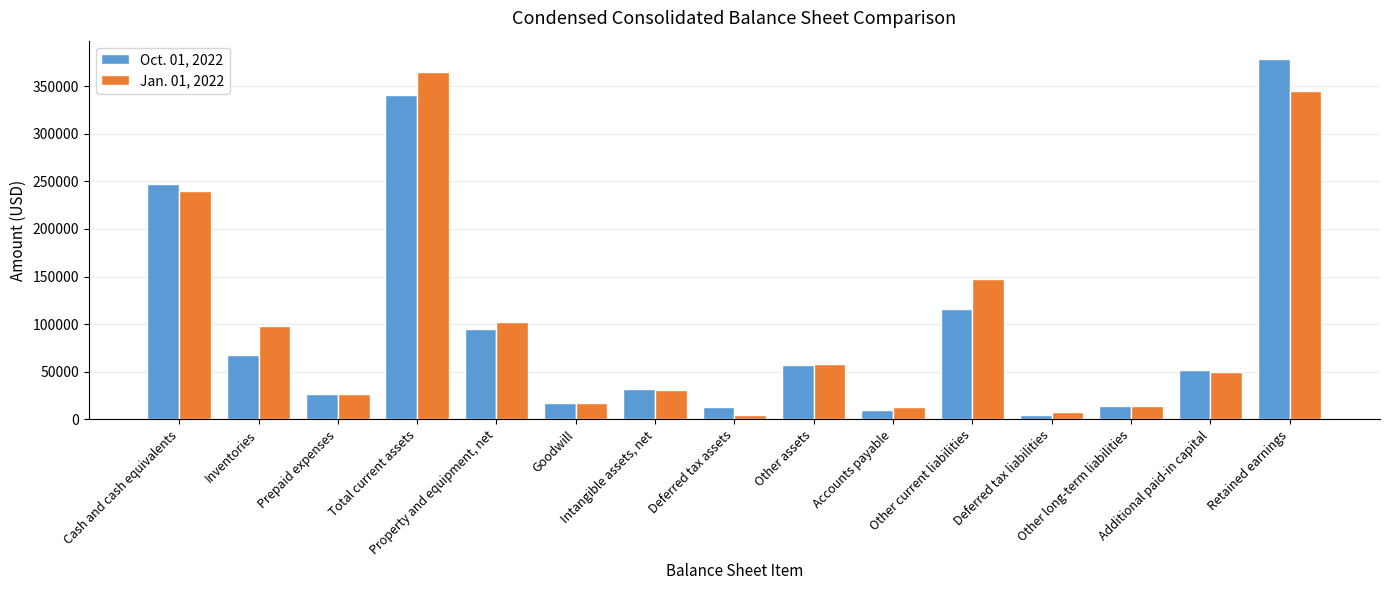

What is the label of the 9th bar from the right?

Intangible assets, net